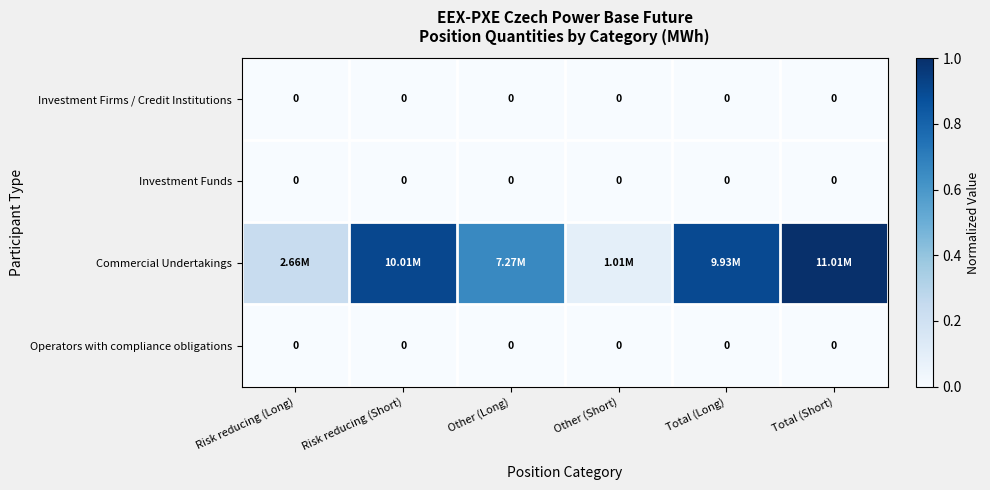

Which series has the largest total across all categories?

Commercial Undertakings